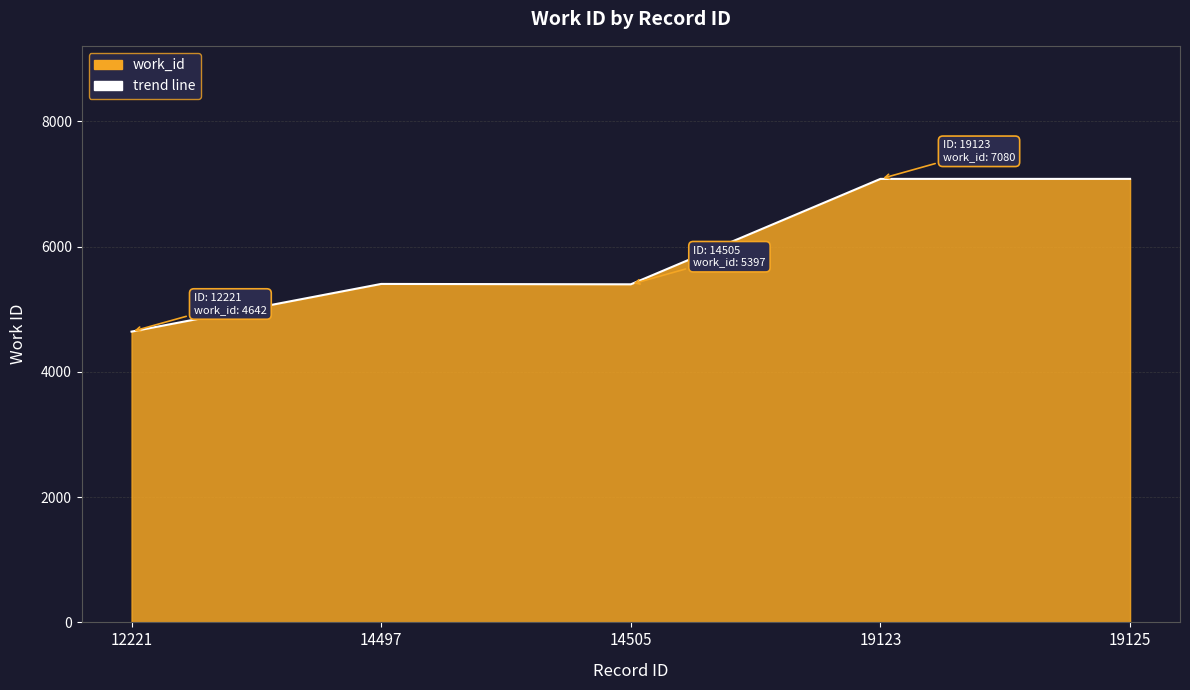

At which category does the data reach its first local valley?

14505